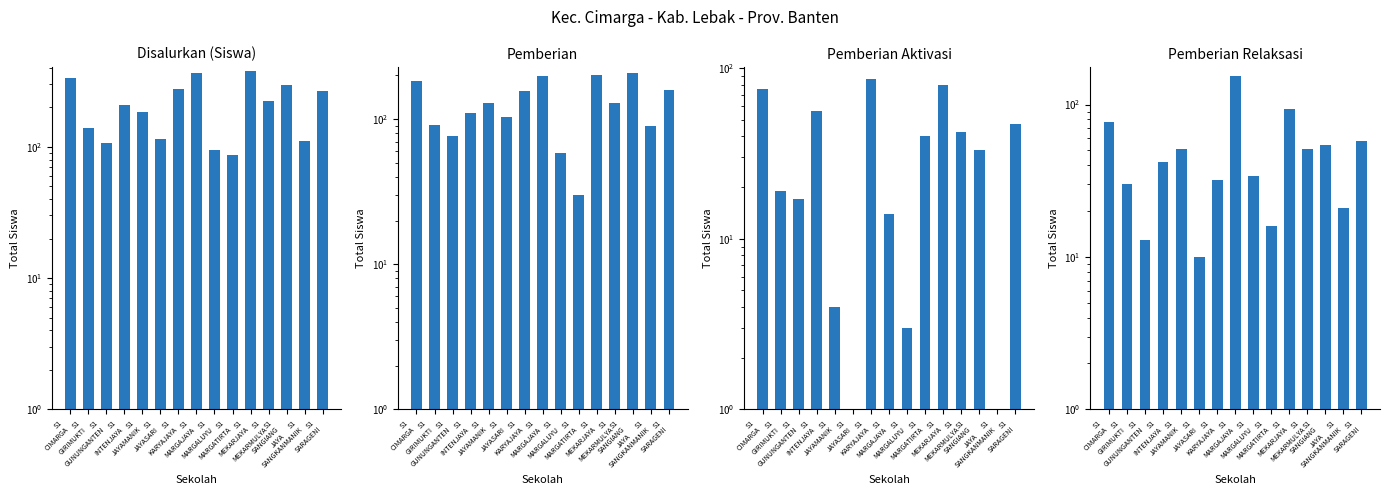

Reading right to left, what are all the values shown in this chart?

Disalurkan (Siswa): 265	111	295	223	377	86	95	367	275	114	184	209	106	140	336
Pemberian: 160	90	208	130	203	30	58	199	157	104	129	111	76	91	184
Pemberian Aktivasi: 47	0	33	42	80	40	3	14	86	0	4	56	17	19	75
Pemberian Relaksasi: 58	21	54	51	94	16	34	154	32	10	51	42	13	30	77